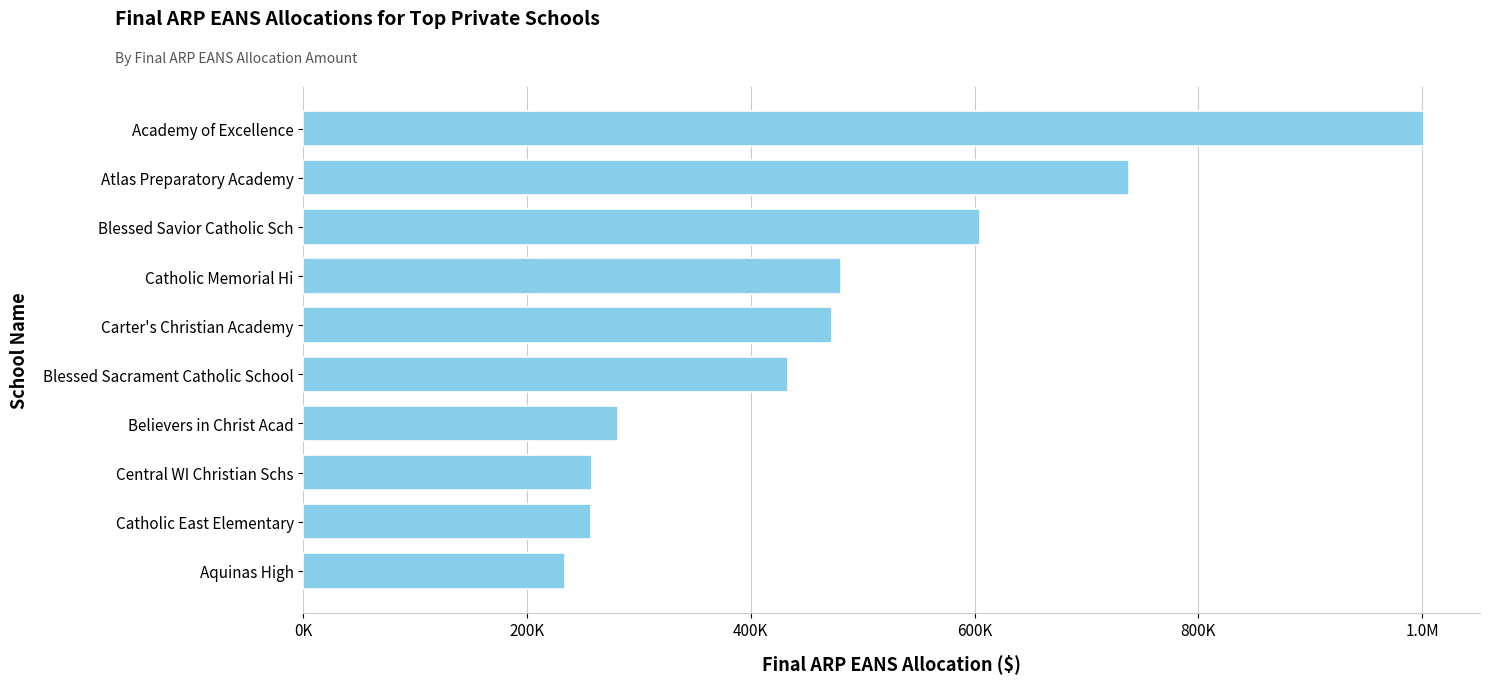

What is the greatest value displayed?

1001516.3